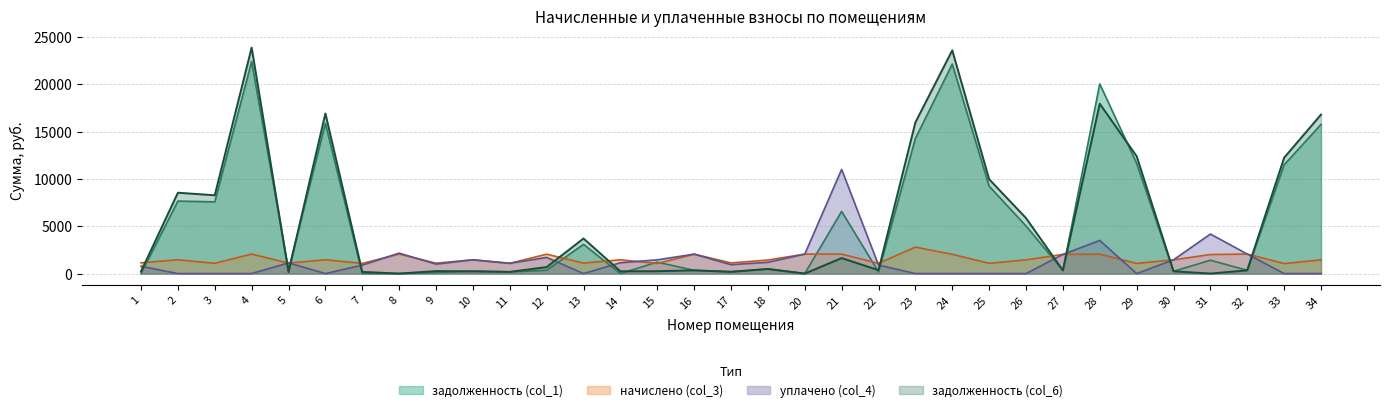

At which label is задолженность col_6 closest to 11935?

33